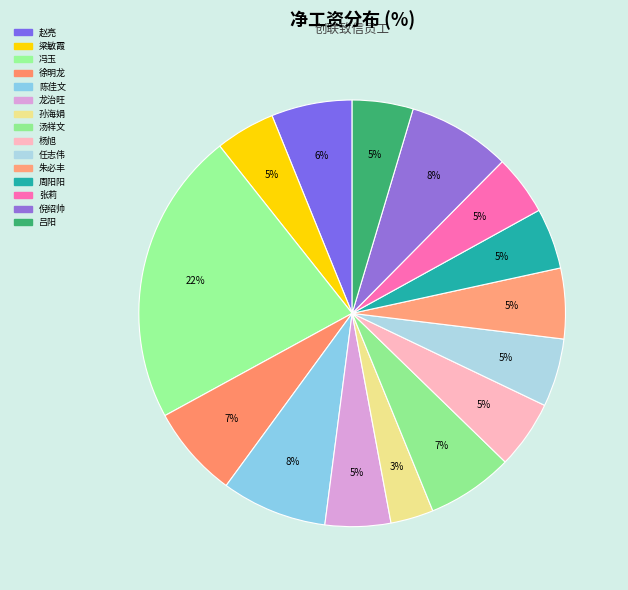

The 汤祥文 slice represents 7% of the pie. True or false?

True